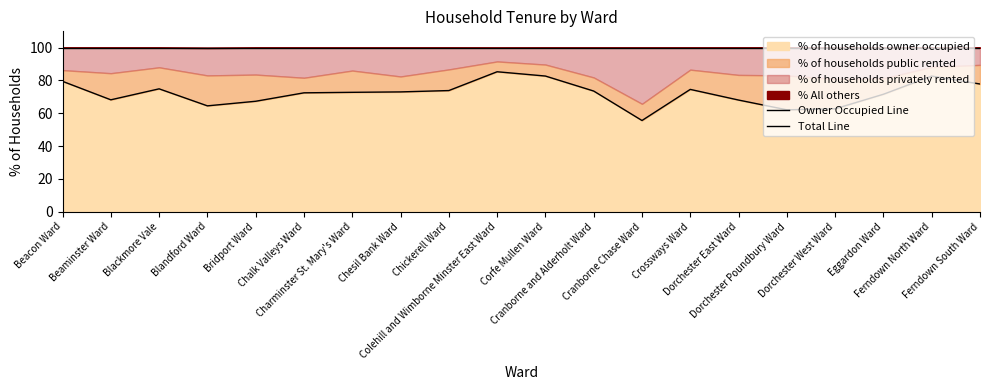

What is the value of the Total Line point at the 18th from the left?

100.0